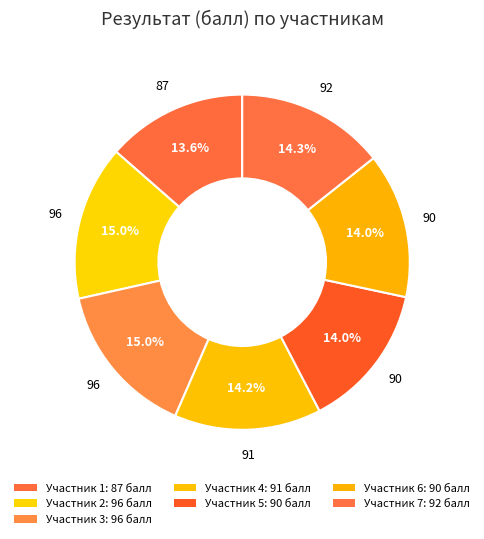

Rank the categories by value from highest to lowest.

2, 3, 7, 4, 5, 6, 1